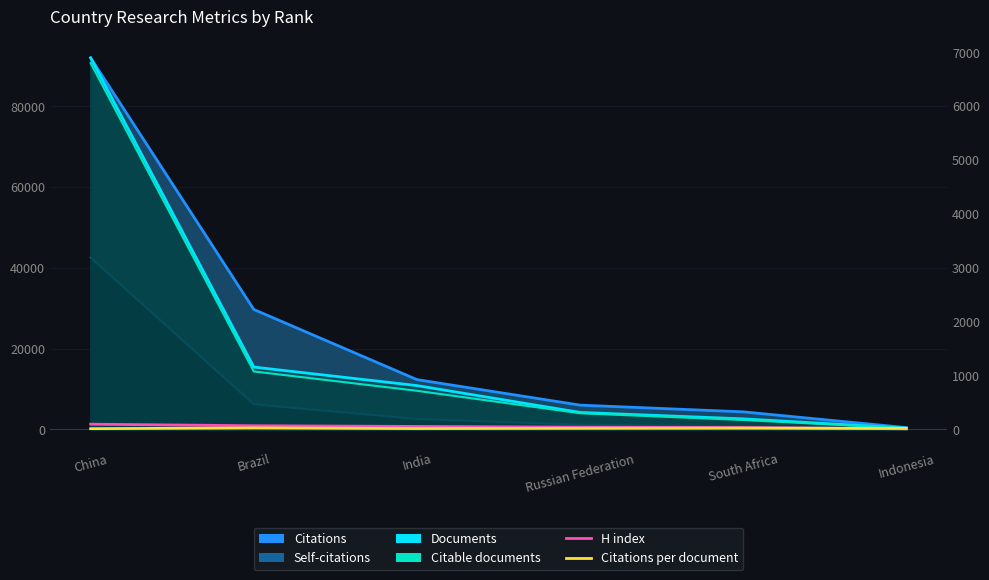

How many times do H index and Citations per document cross each other?

1